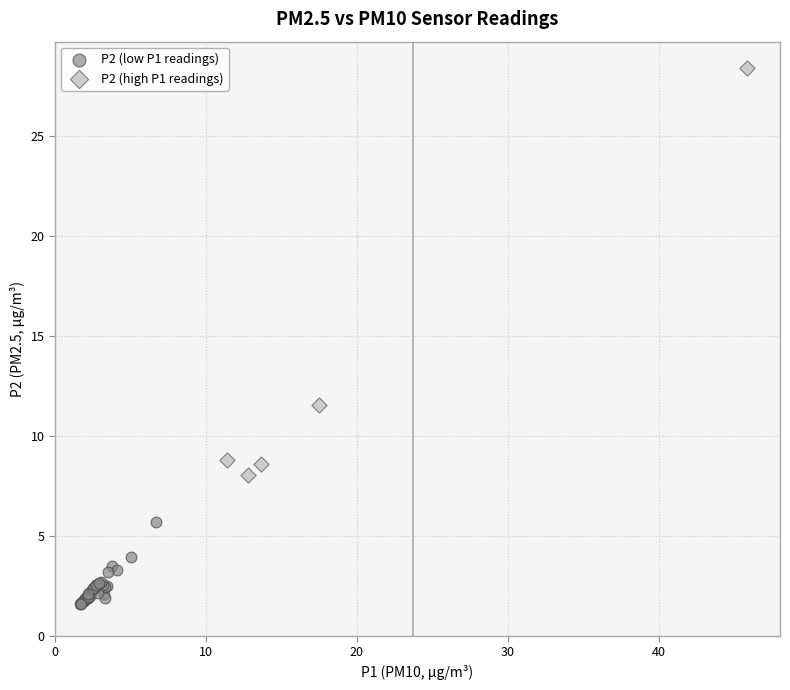

What are all the series names shown in the legend?

P2 (low P1 readings), P2 (high P1 readings)